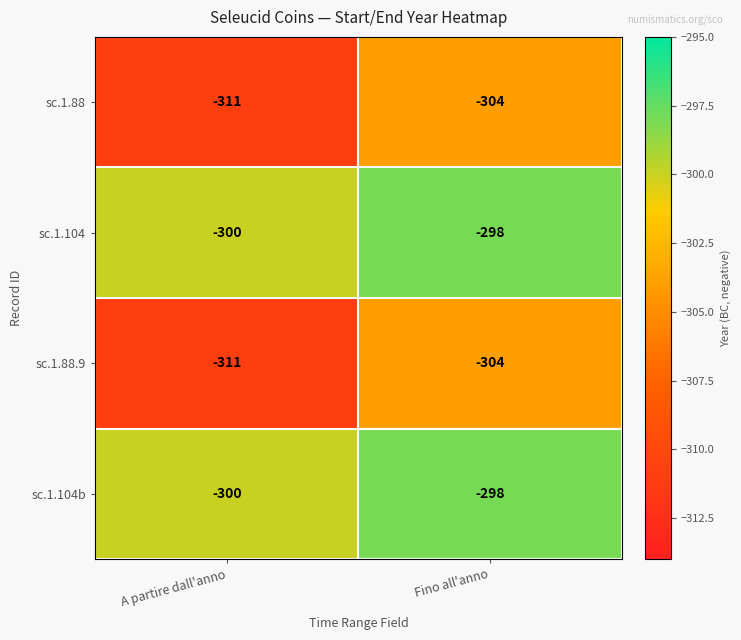

The value of sc.1.104b at Fino all'anno is -480. True or false?

False